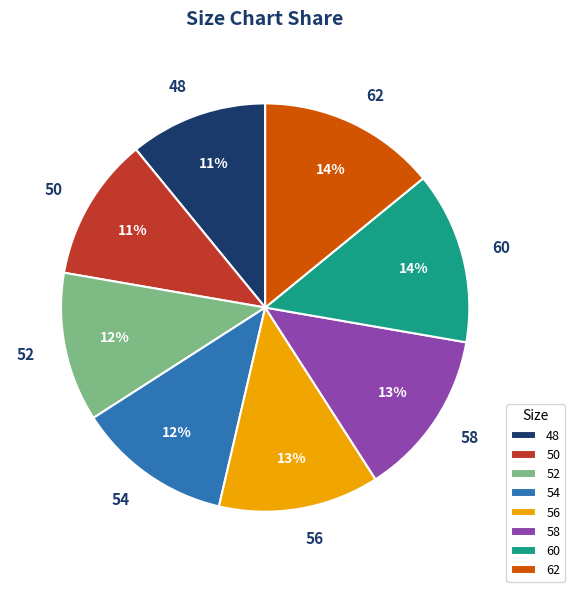

What percentage is the 50 slice, to the nearest percent?

11%